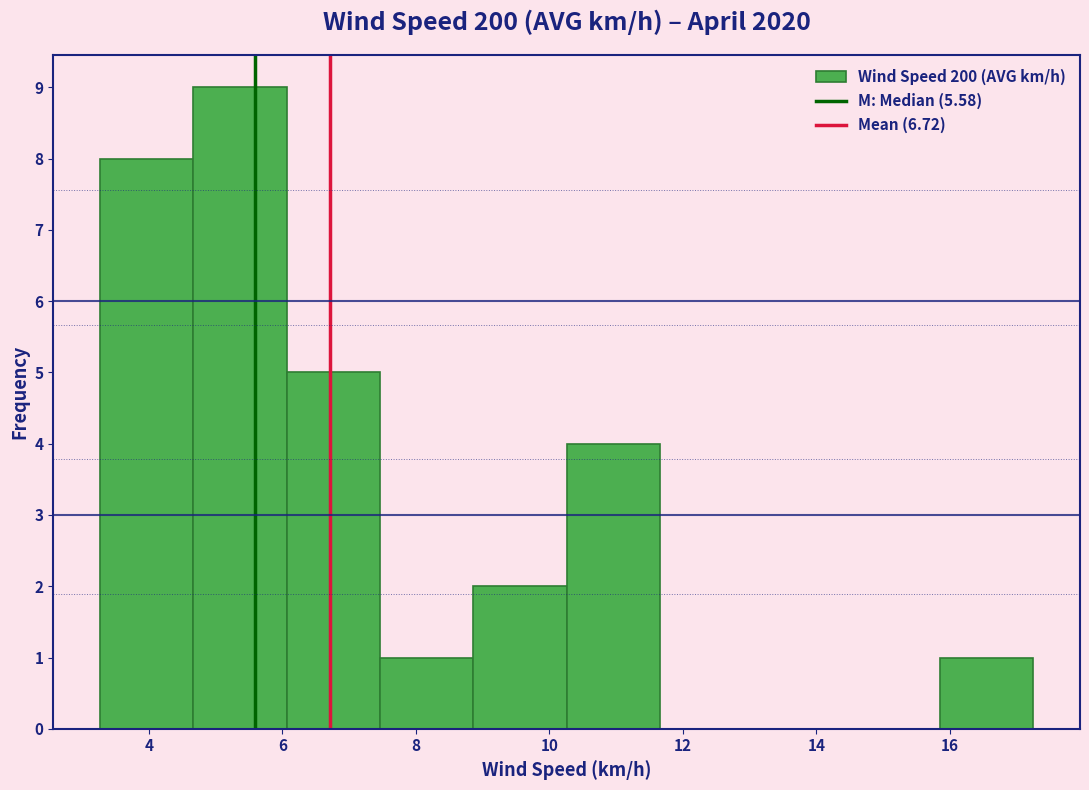

Reading left to right, list every bar in this chart as the range it spans on the x-axis followed by its height. Neither the bar edges nor the heights are printed on the chart, so give them approximately, as read against the axes.

3.2 to 4.6: 8
4.6 to 6.0: 9
6.0 to 7.4: 5
7.4 to 8.8: 1
8.8 to 10.2: 2
10.2 to 11.6: 4
11.6 to 13.0: 0
13.0 to 14.4: 0
14.4 to 15.8: 0
15.8 to 17.2: 1